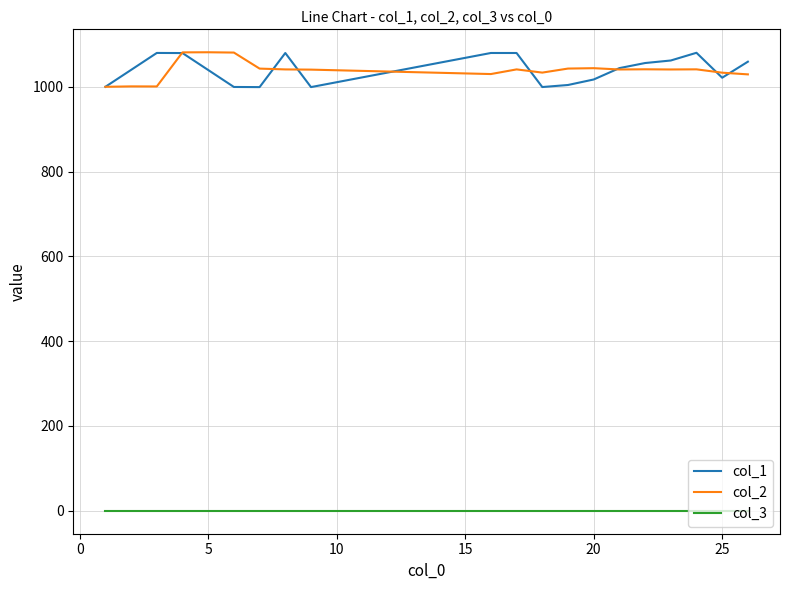

What is the greatest value displayed?

1081.5